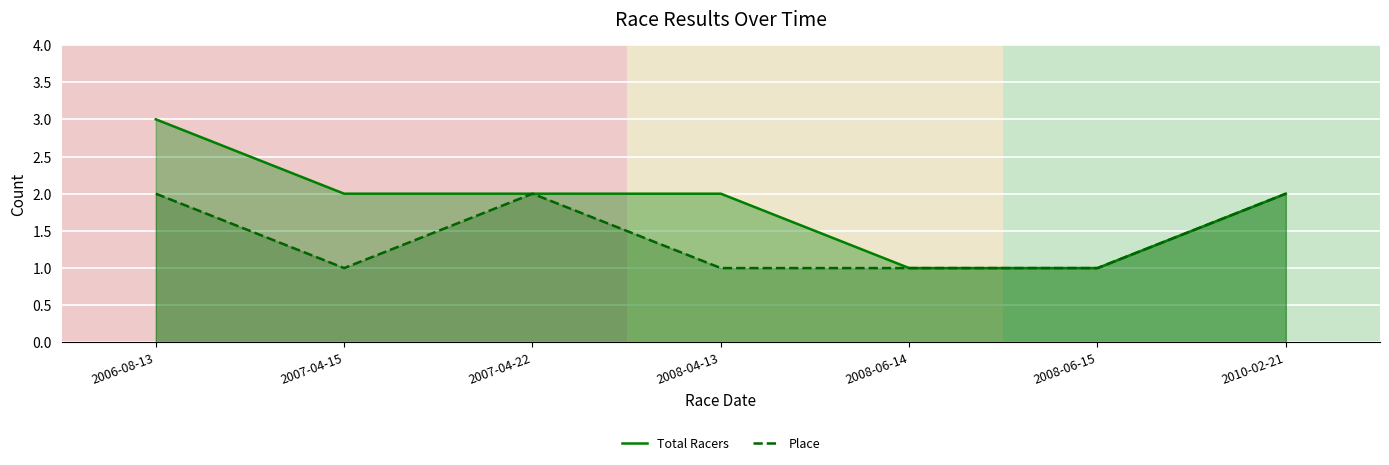

What is the difference between the highest and lowest values at 2006-08-13?

1